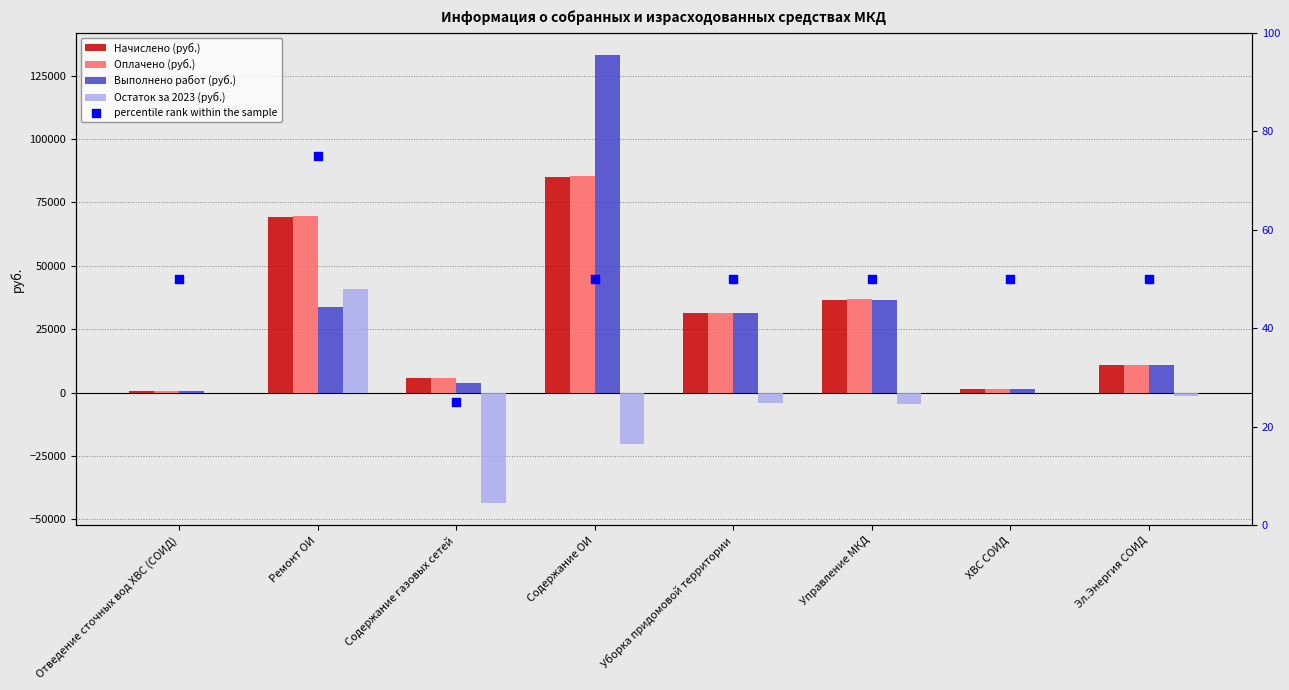

What is the total value across all series at Отведение сточных вод ХВС (СОИД)?

1799.1